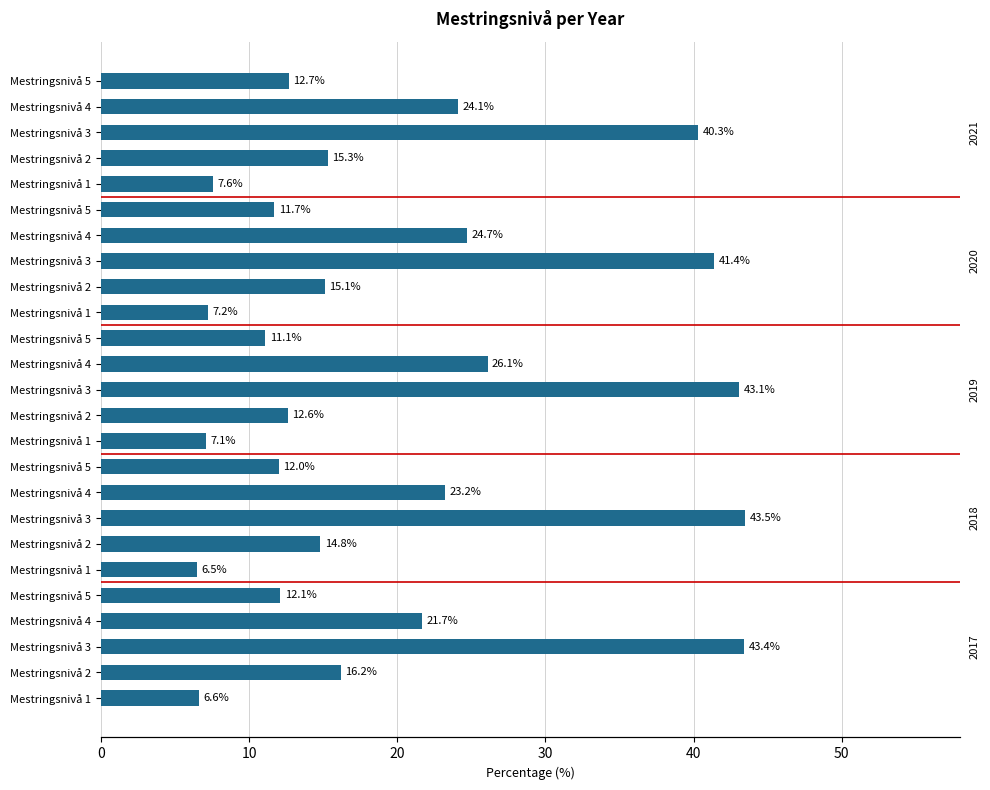

Read the value at Mestringsnivå 3.

40.3